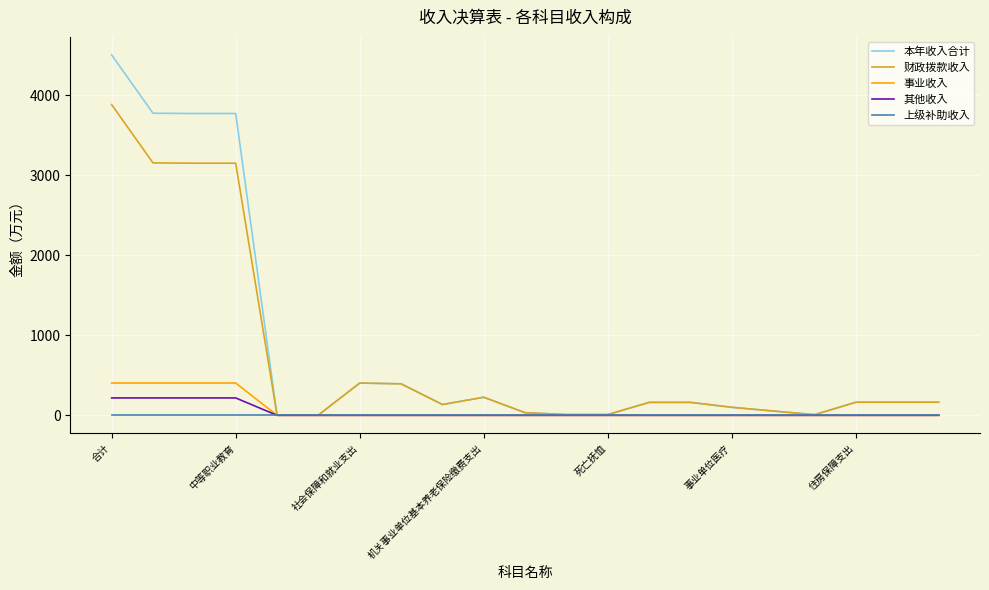

Which series has the widest spread of values?

本年收入合计